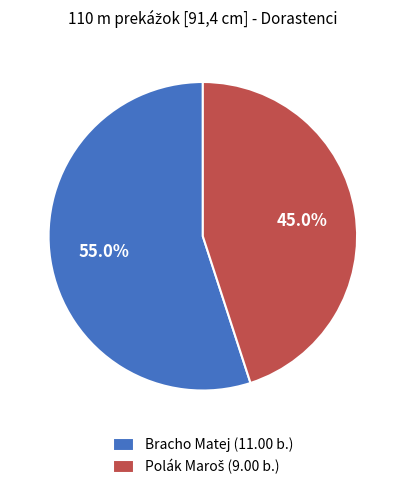

Does Bracho Matej (11.00 b.) account for over 50% of the chart?

Yes